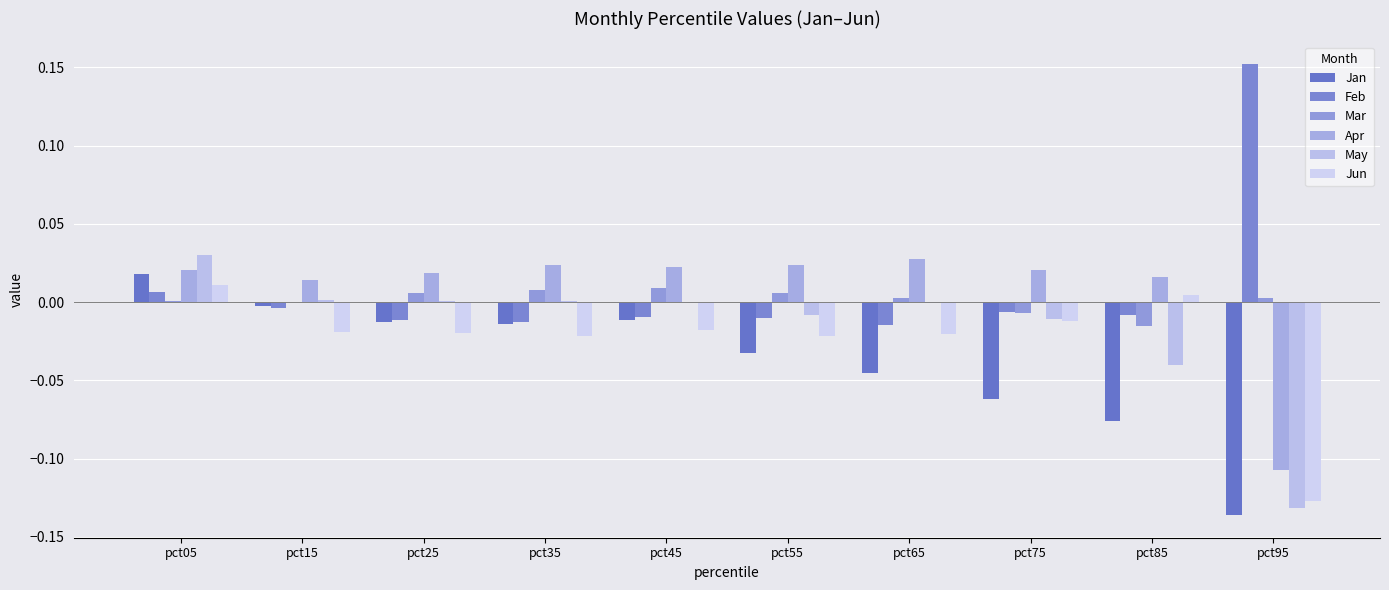

What is the total value across all series at pct65?

-0.1